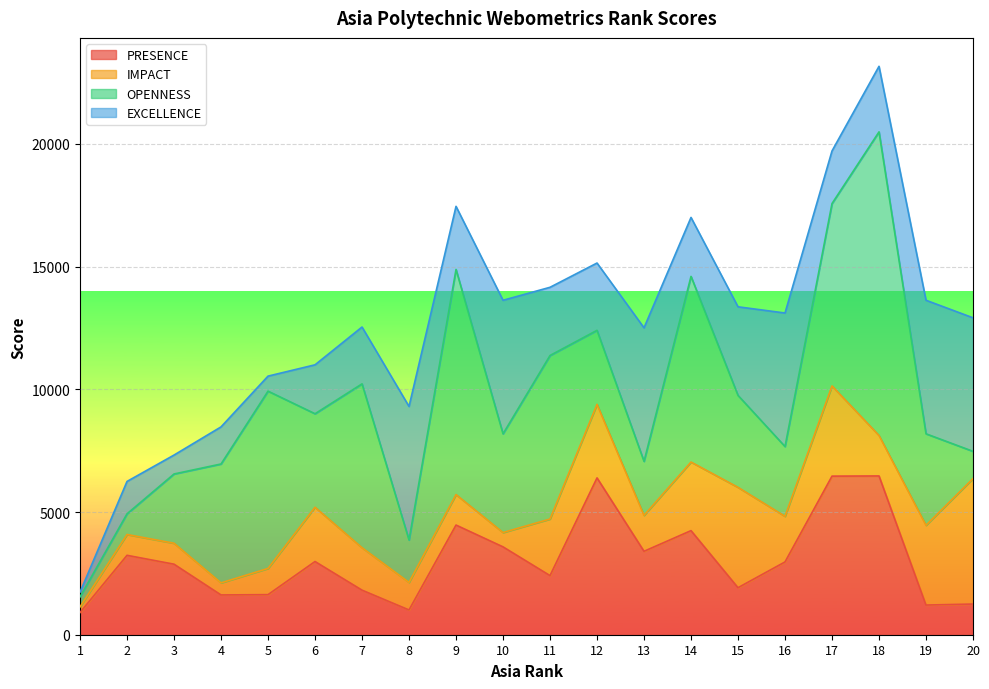

Is it true that IMPACT equals 1338 at 2?

False